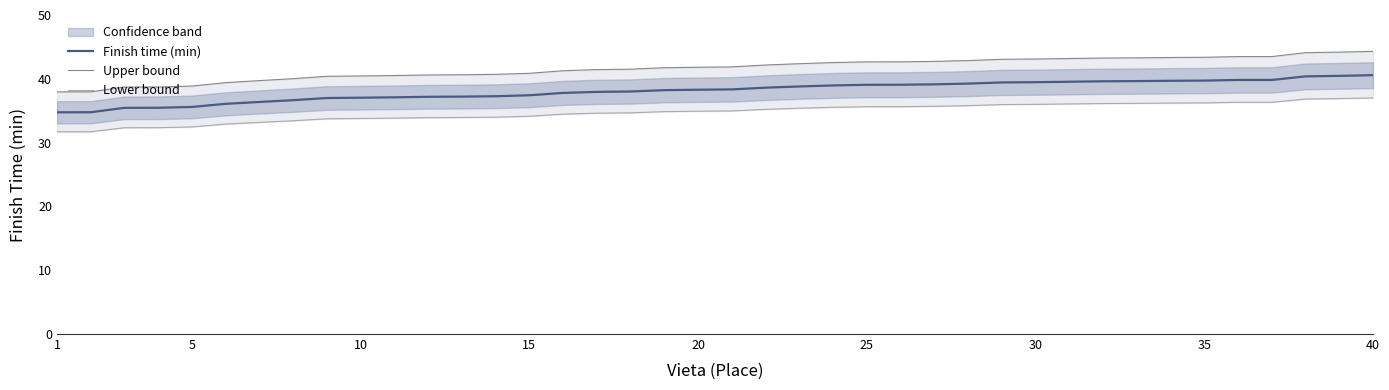

The value of Finish time (min) at 5 is 21.1. True or false?

False